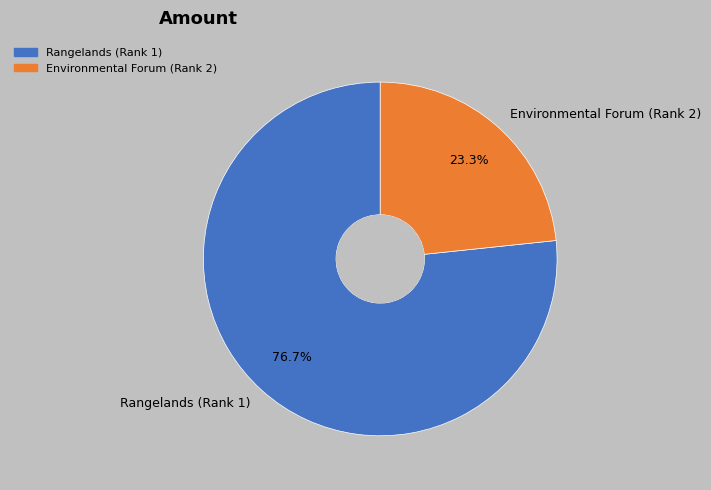

What percentage is NOT represented by Environmental Forum (Rank 2)?

76.7%